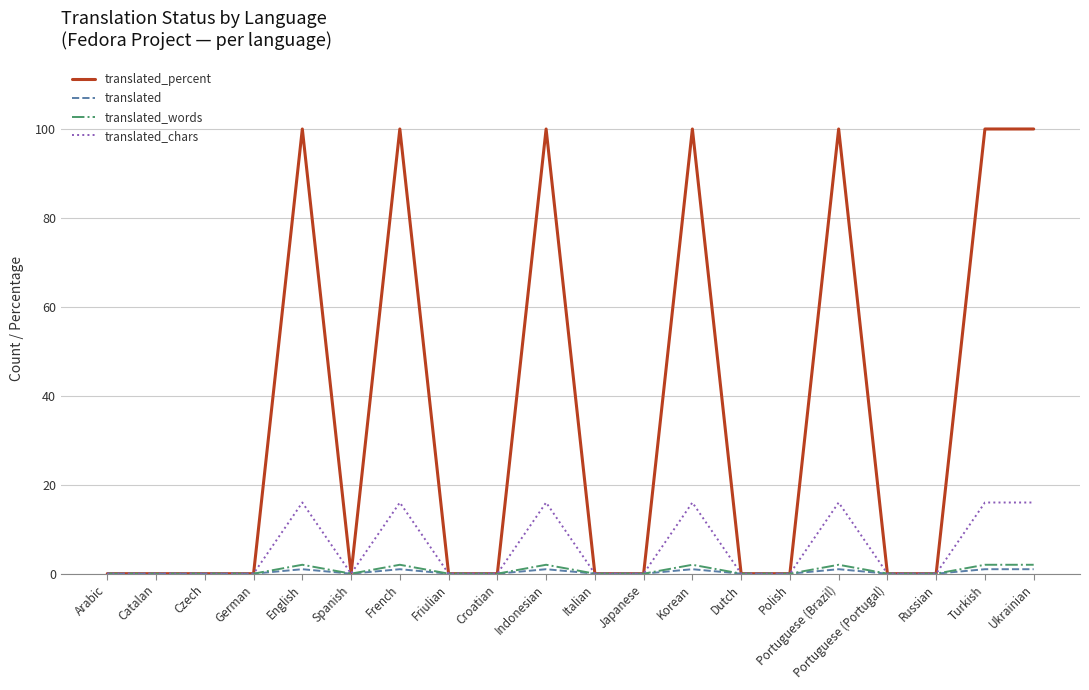

What position from the left is Spanish?

6